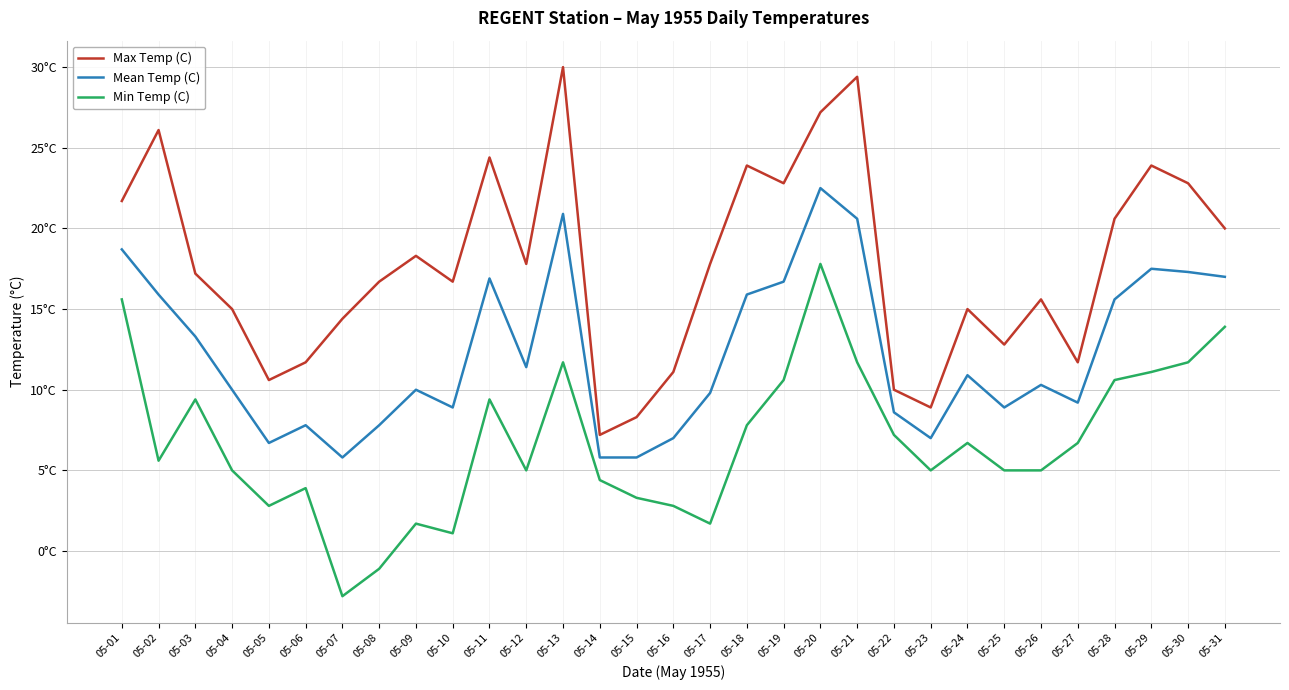

True or false: Max Temp (C) and Mean Temp (C) intersect in this chart.

False